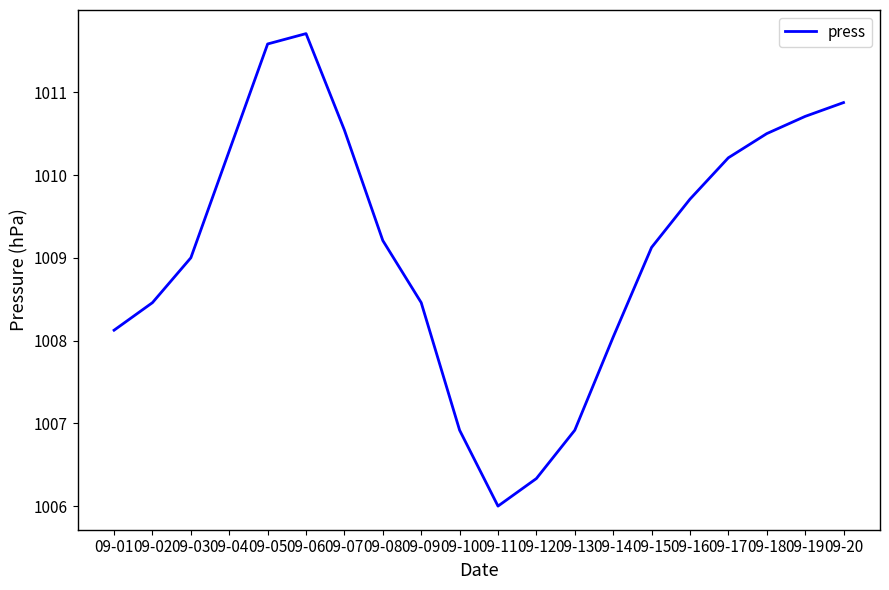

What is the approximate value at 09-05?

1011.6